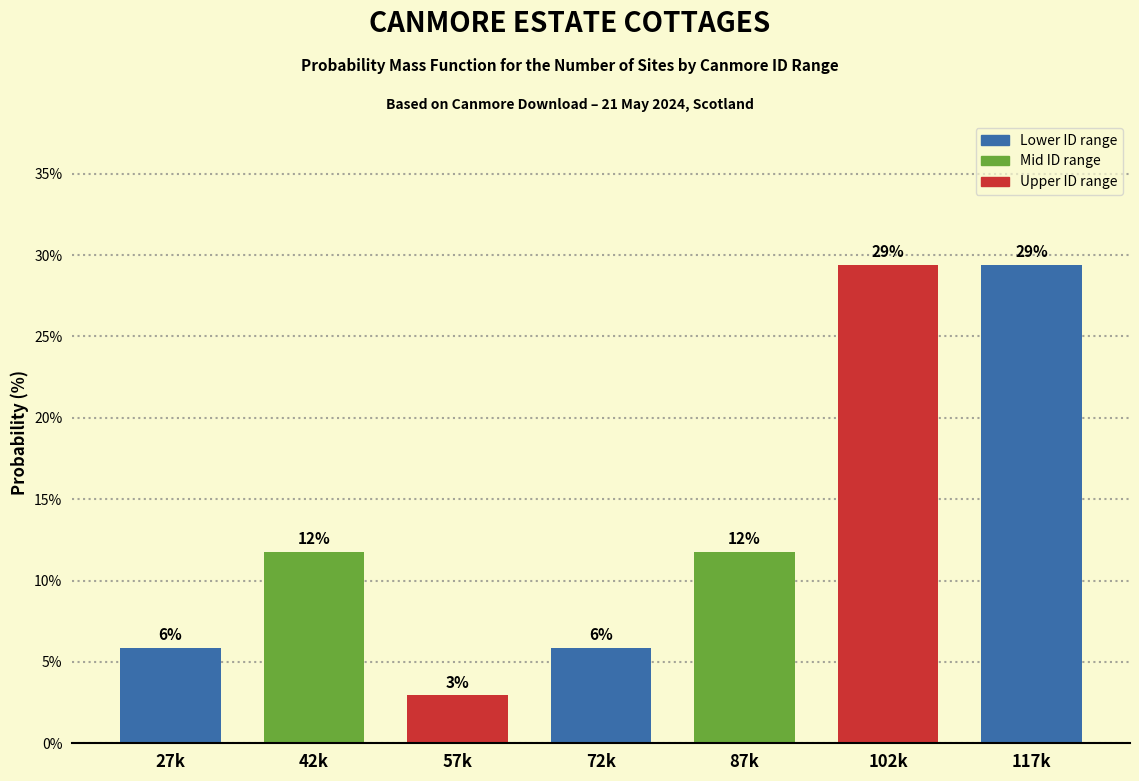

How many bars are there in total?

7